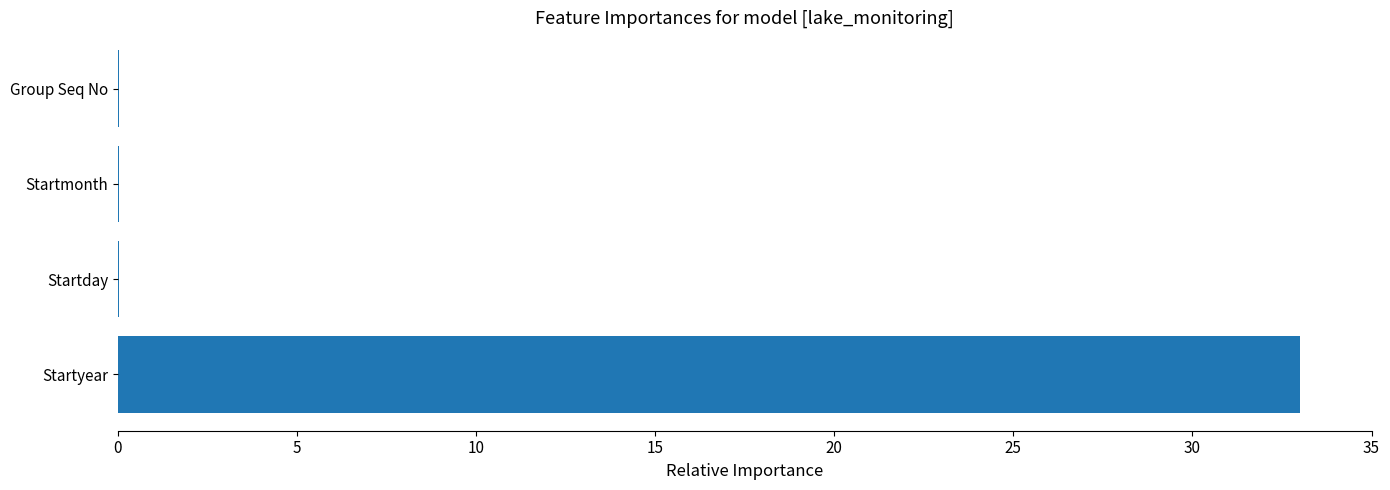

The chart shows a value of 33.0 at Startyear. True or false?

True